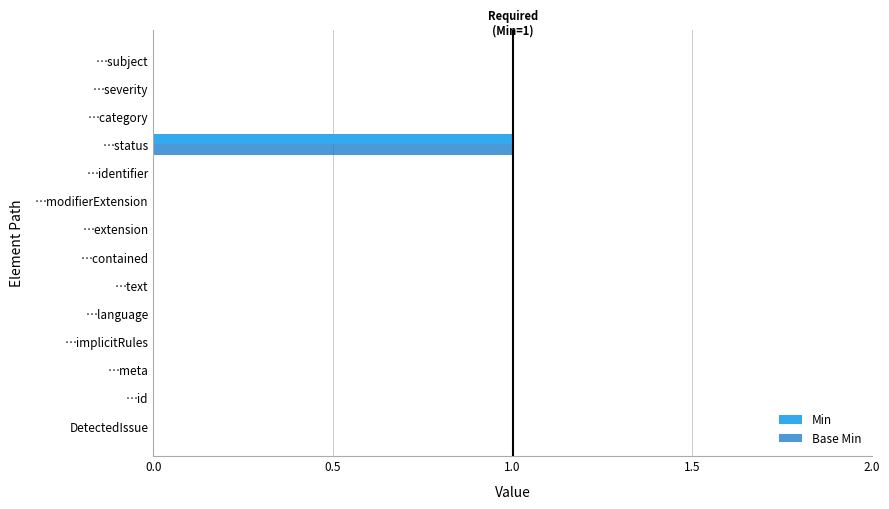

At which category does the chart reach its peak across all series?

…status